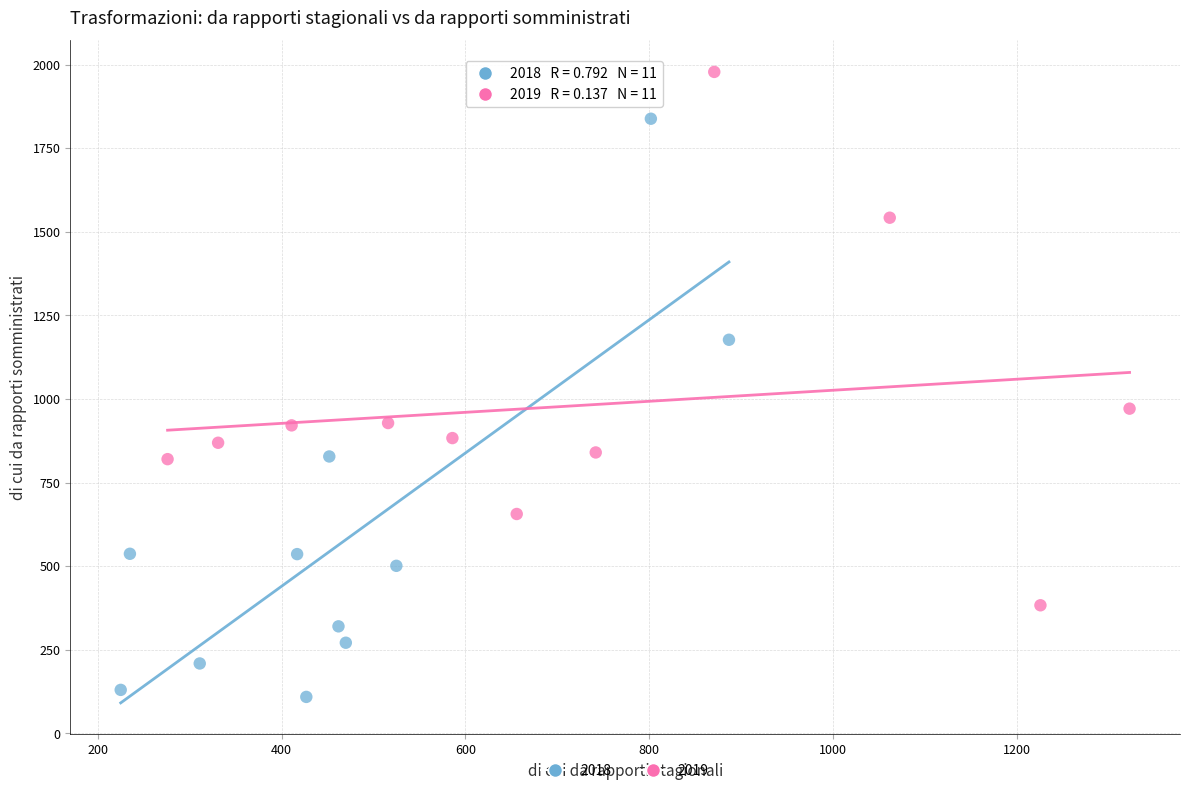

Which series reaches the maximum Y coordinate?

2019